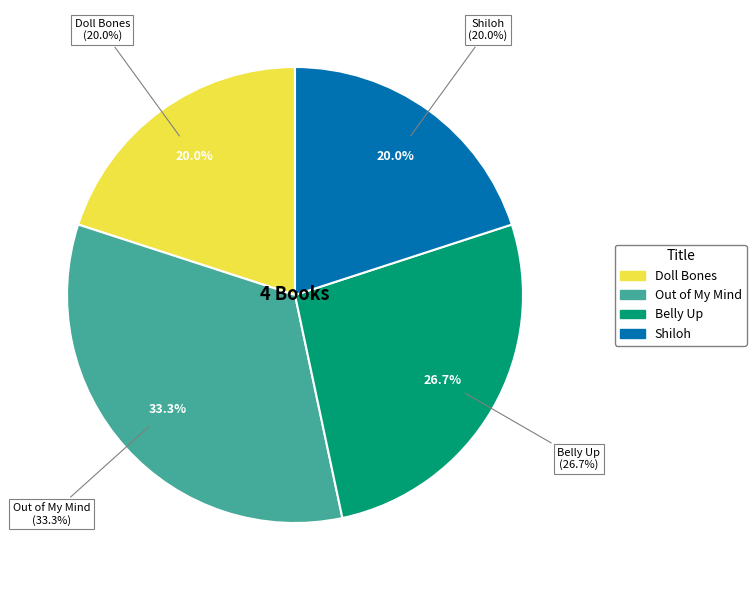

To the nearest percent, what portion does Shiloh represent?

20%